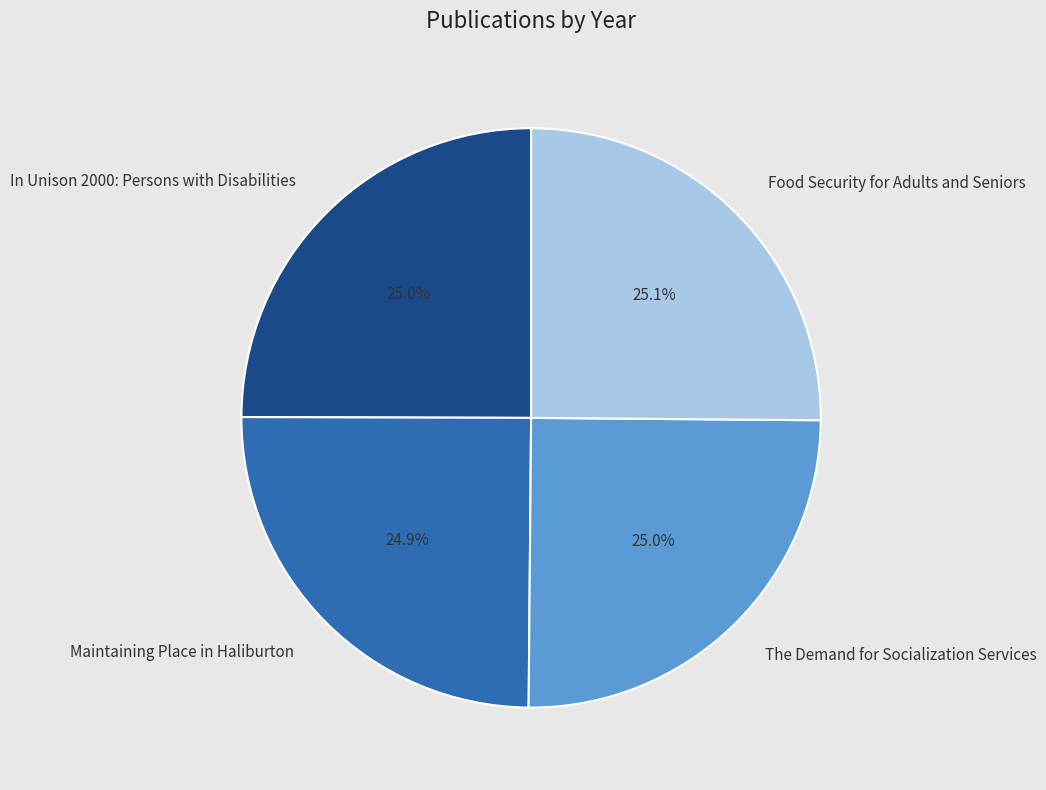

Is there any slice that represents more than half of the pie?

No